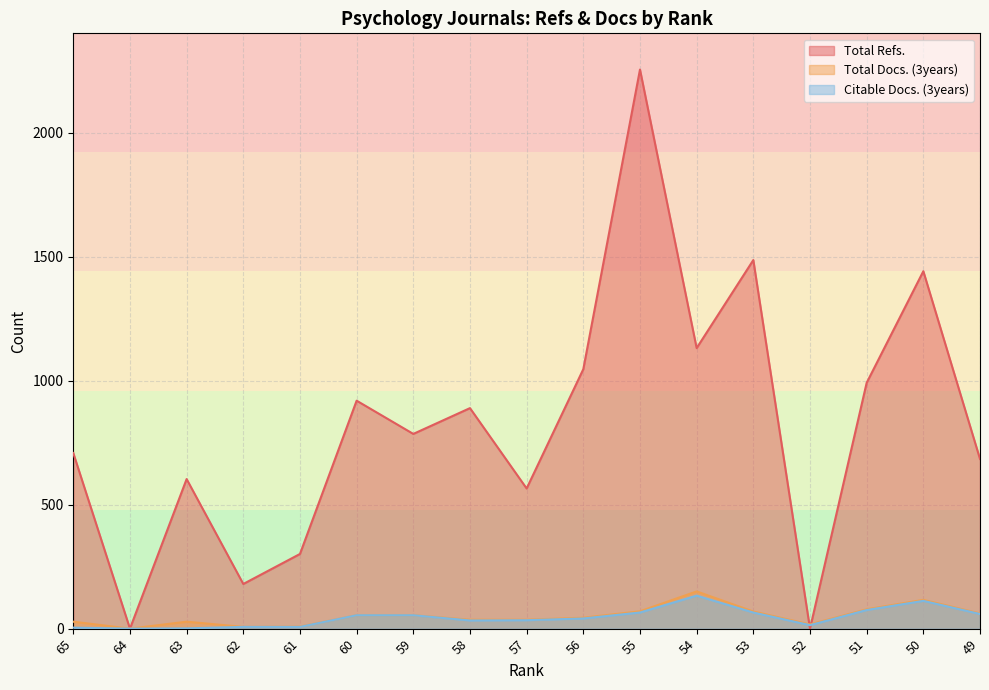

How many values in the Total Docs. (3years) series exceed 44?

8